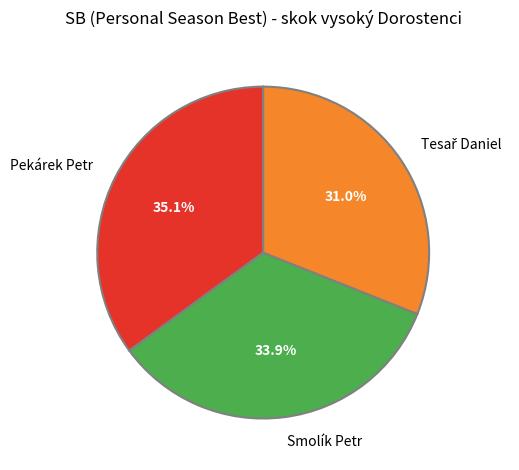

Which category has the biggest portion of the pie?

Pekárek Petr